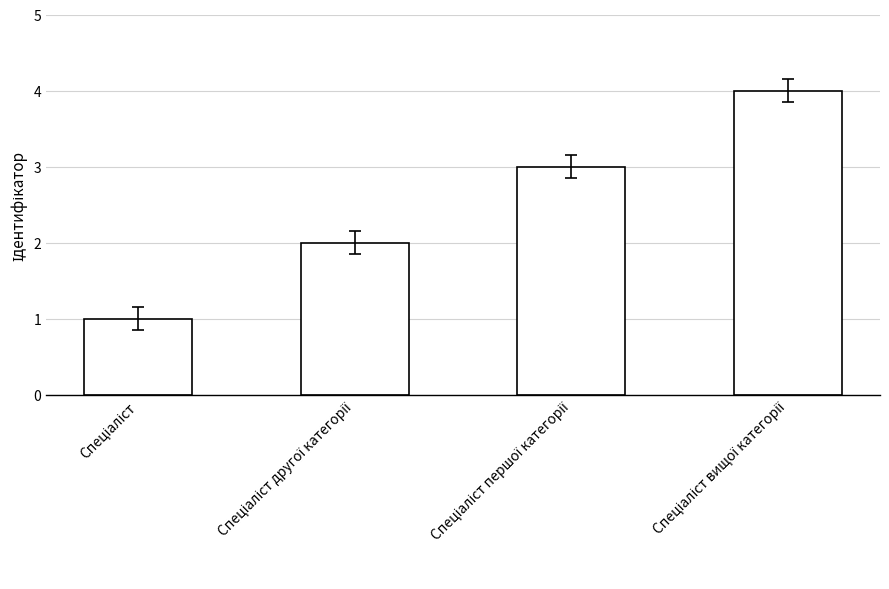

What is the greatest value displayed?

4